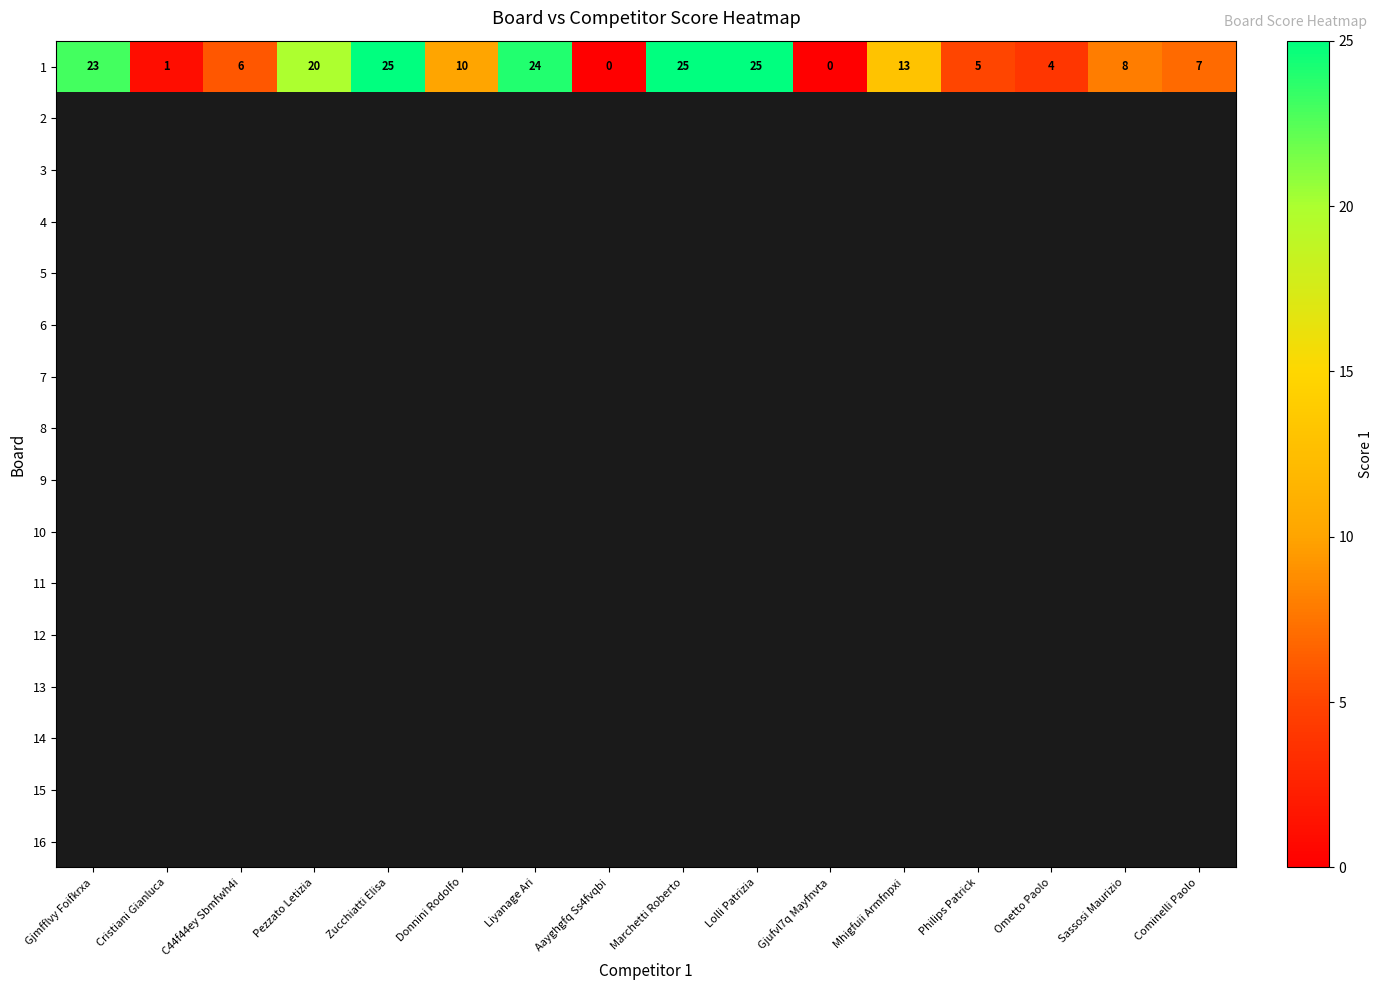

What is the sum of the 1 values at Gjmfflvy Foifkrxa and Cominelli Paolo?

30